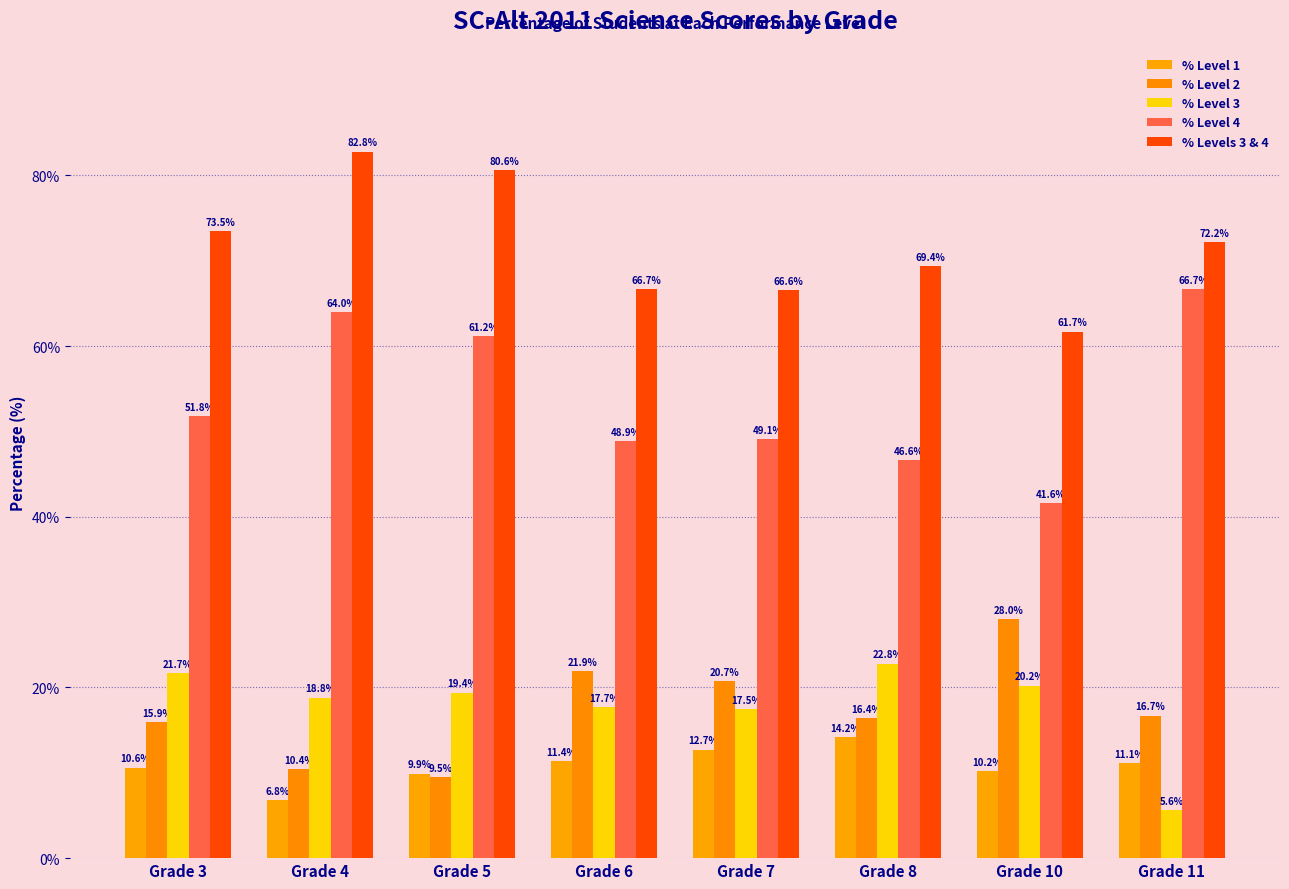

The % Level 2 series shows 9.5 at Grade 5. True or false?

True